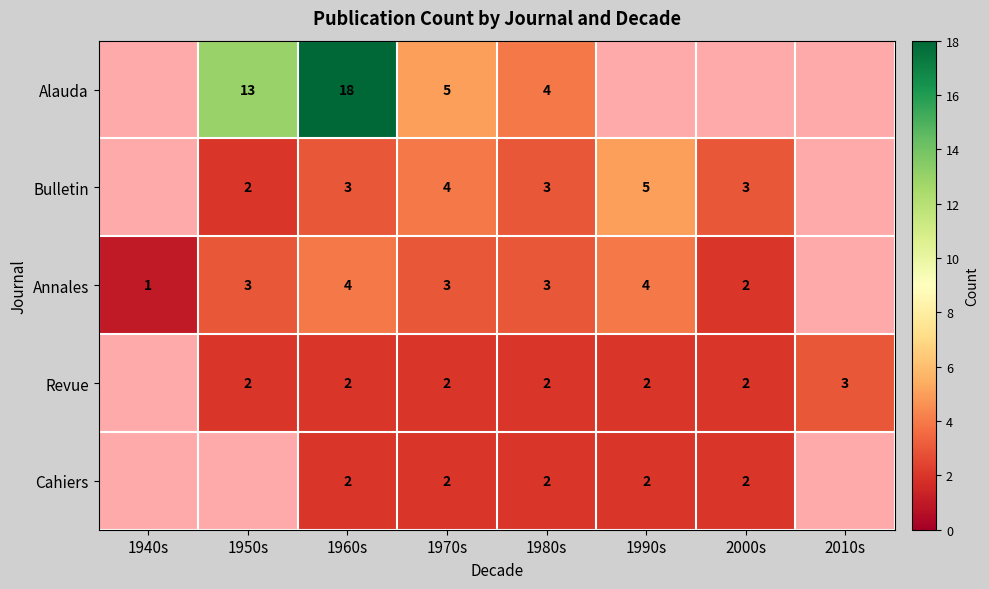

What is the total value across all series at 1960s?

29